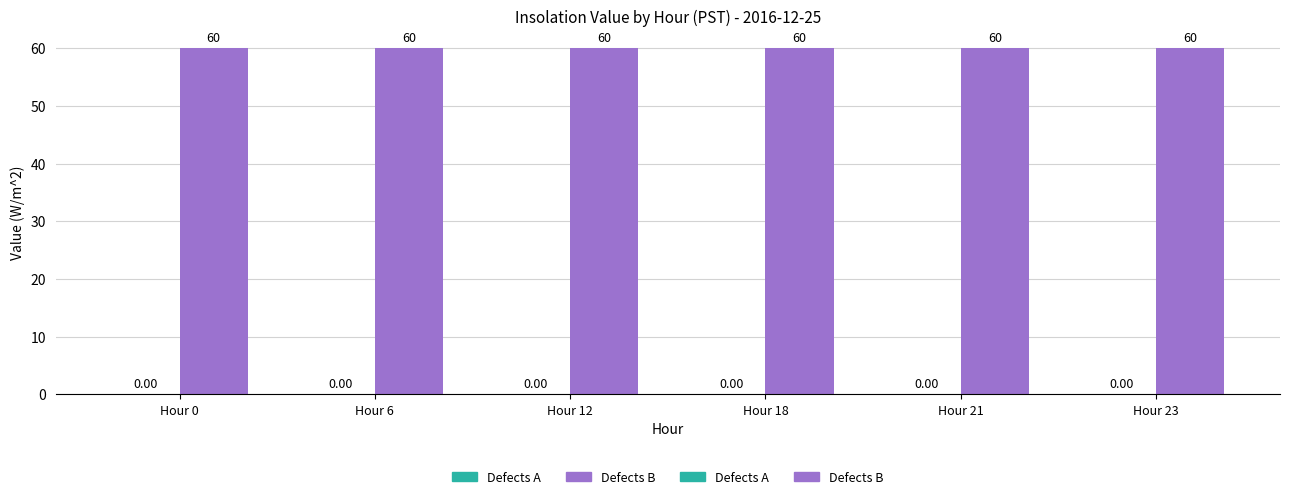

What is the difference between the highest and lowest values at Hour 6?

60